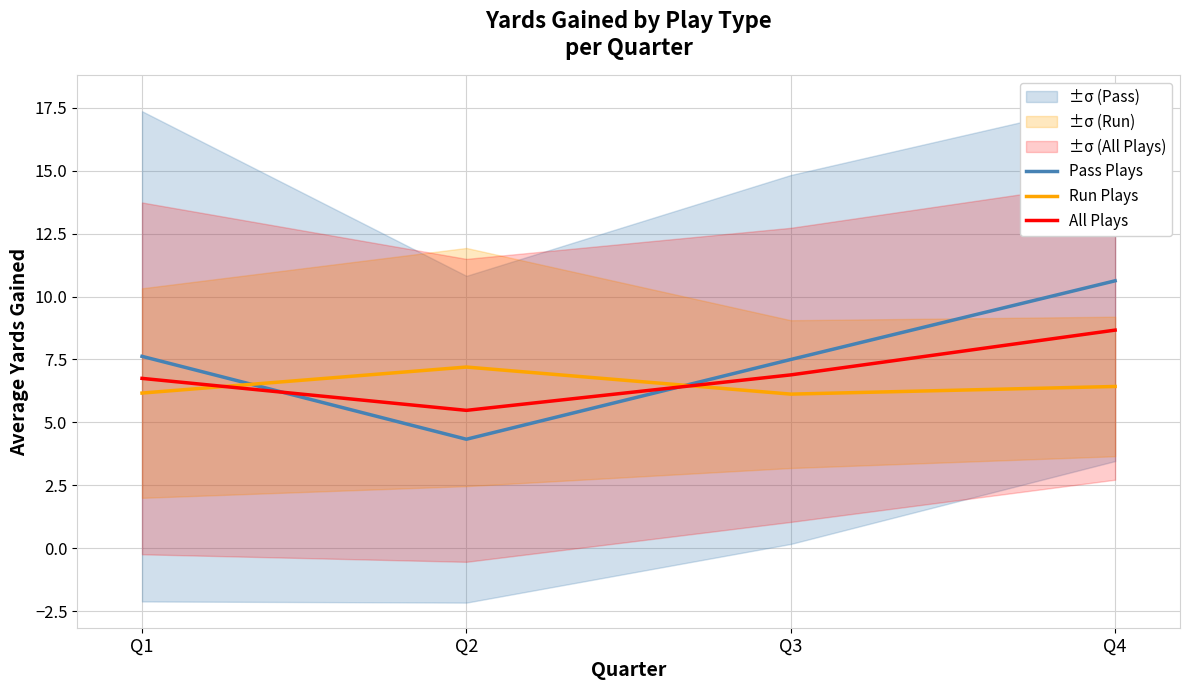

Reading right to left, extract all data points from this chart.

Pass Plays: 10.6	7.5	4.3	7.6
Run Plays: 6.4	6.1	7.2	6.2
All Plays: 8.7	6.9	5.5	6.8